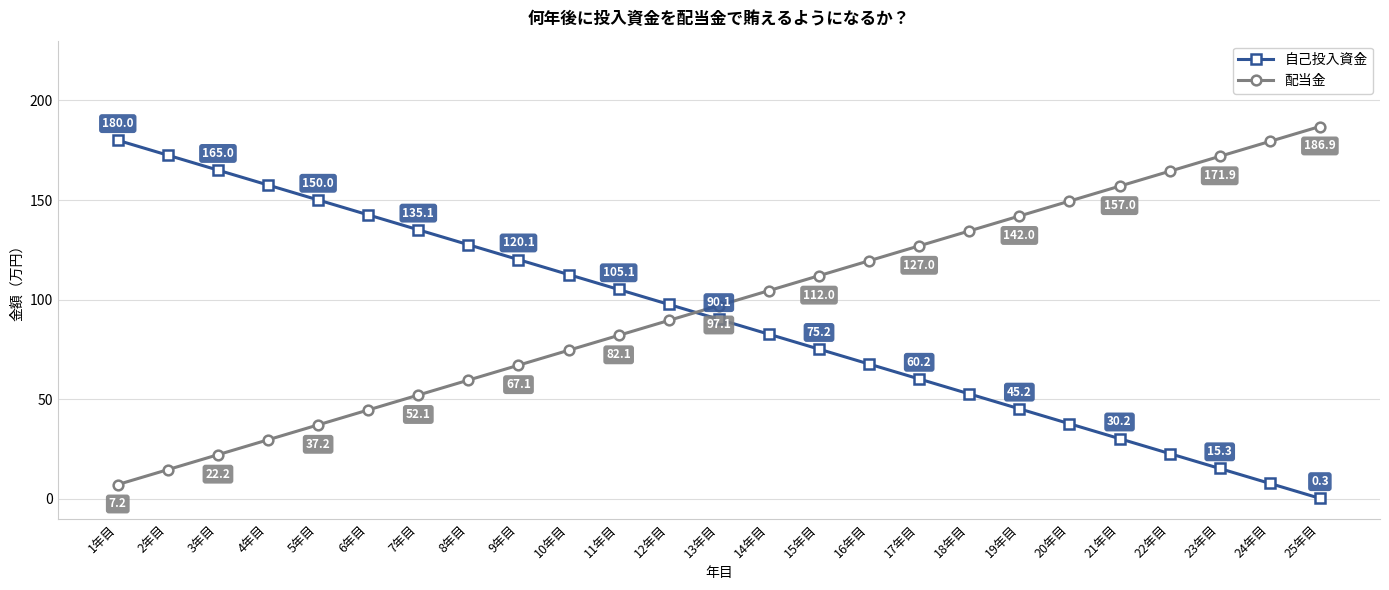

What is the approximate value of 配当金 at 19年目?

142.0